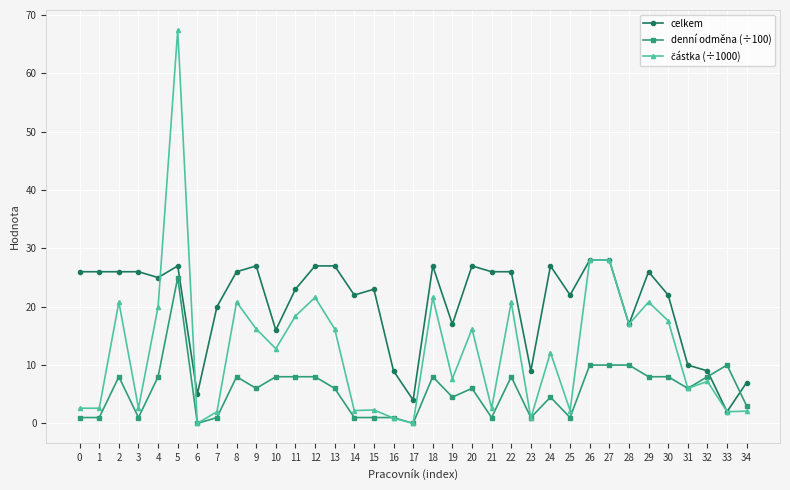

Which series has the largest total across all categories?

celkem